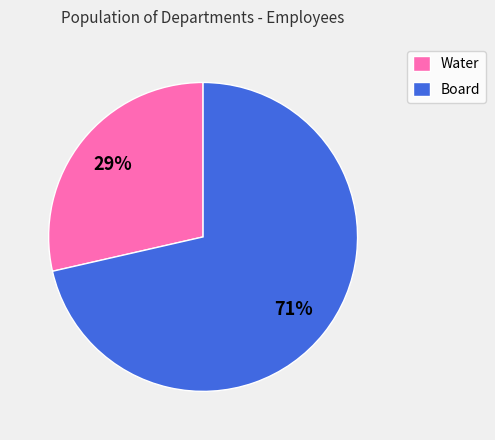

What is the ratio of the value at Water to the value at Board?

0.4